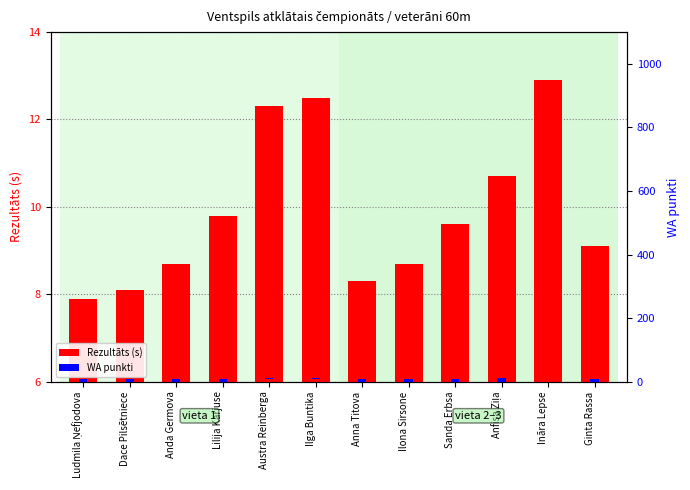

Which series has the widest spread of values?

WA punkti